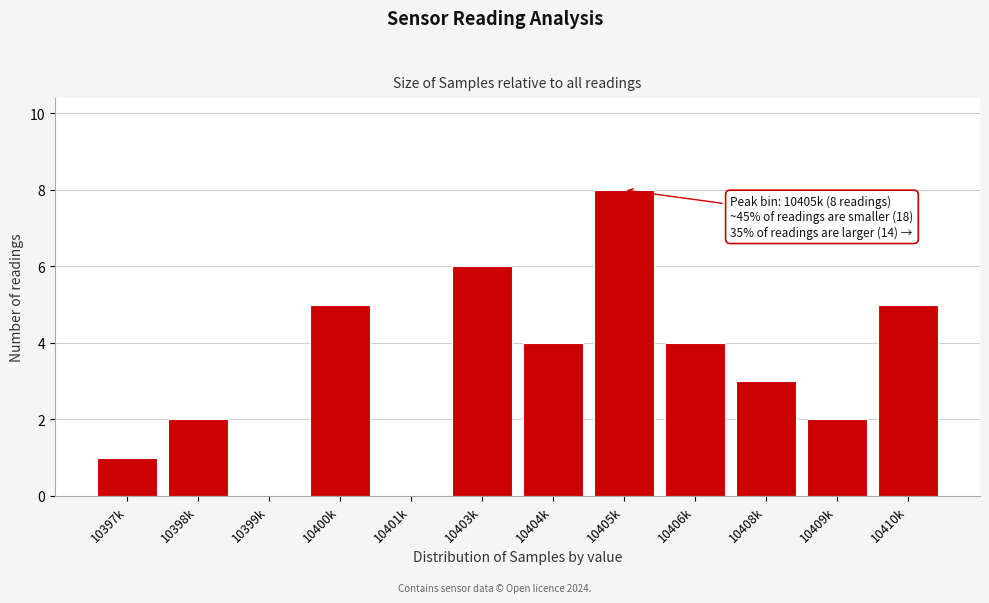

Reading left to right, what are all the values shown in this chart?

10397k=1	10398k=2	10399k=0	10400k=5	10401k=0	10403k=6	10404k=4	10405k=8	10406k=4	10408k=3	10409k=2	10410k=5